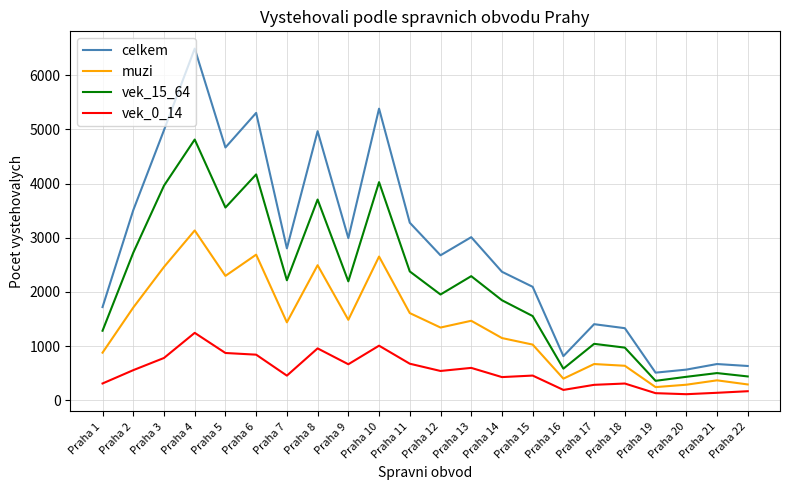

Which series has the largest total across all categories?

celkem